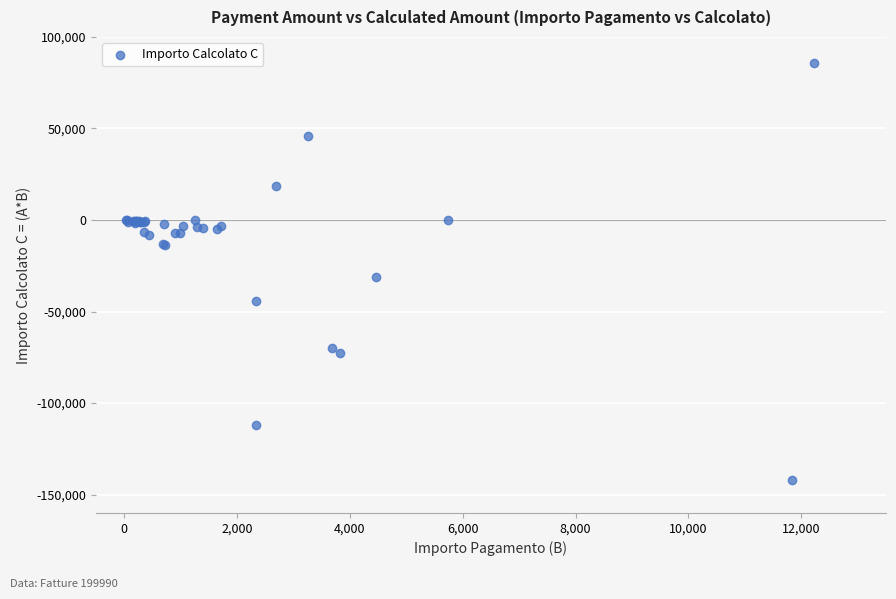

What Y value in the scatter plot is closest to -28196?

-31262